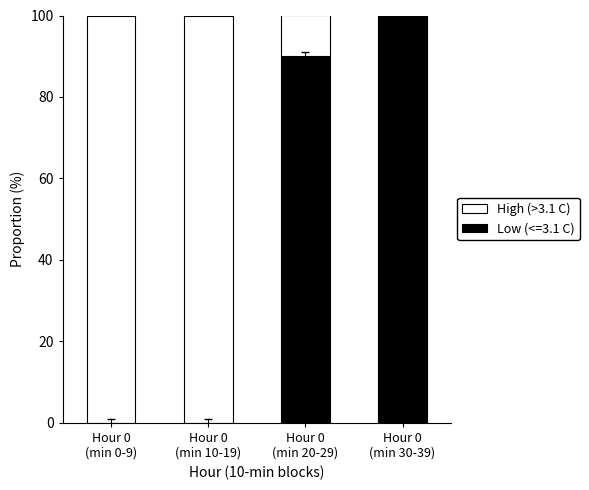

What is the maximum value for Low (<=3.1 C)?

100